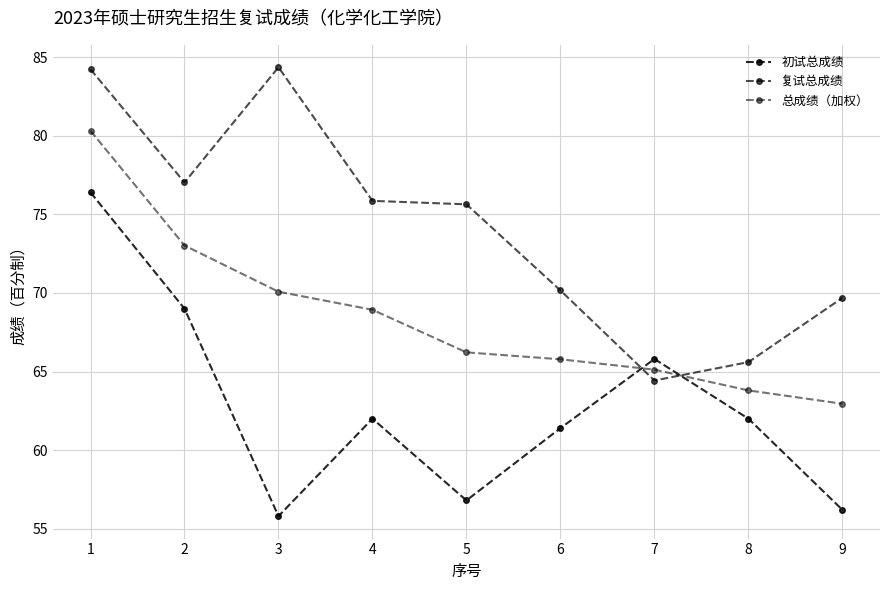

True or false: 复试总成绩 has a value of 21.7 at 8.

False